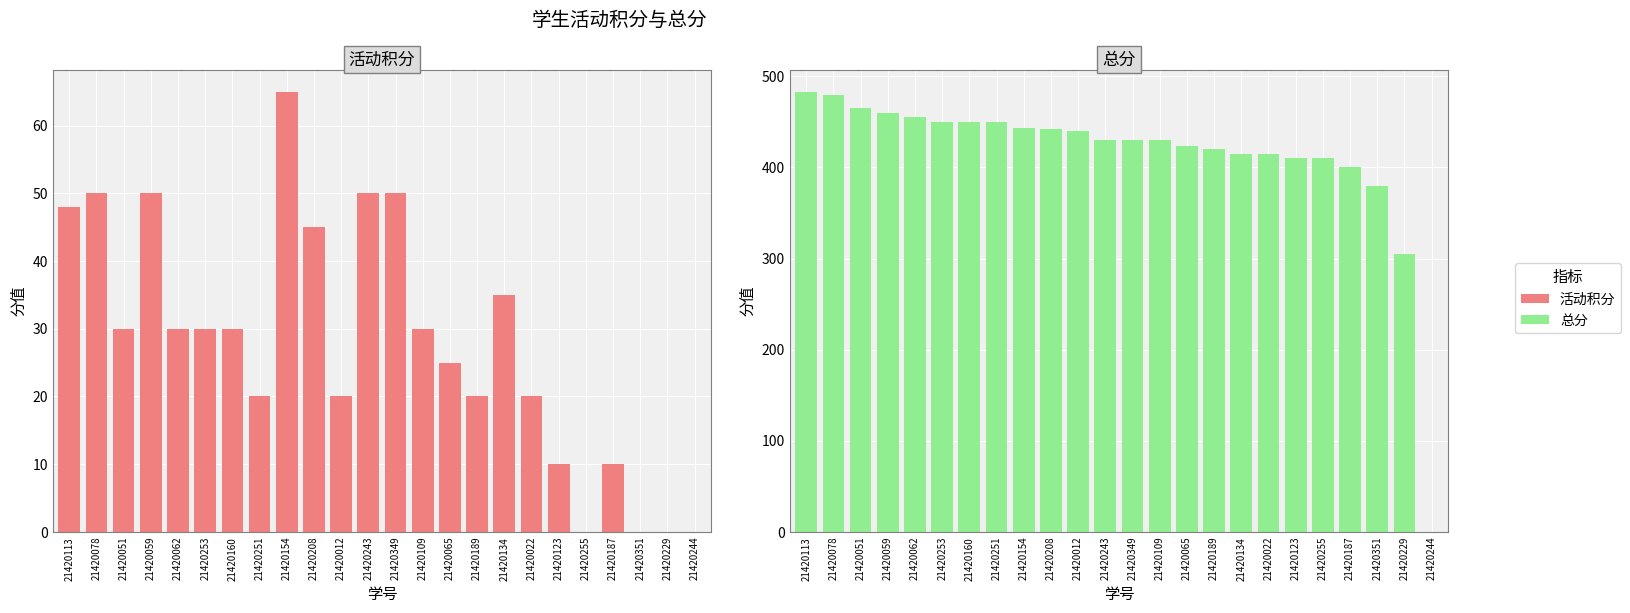

True or false: 活动积分 has a value of 10 at 21420012.

False